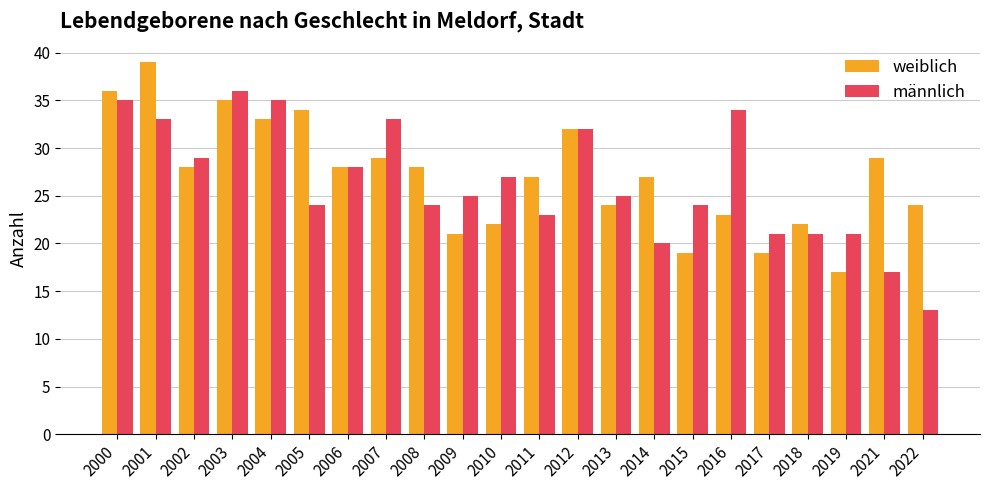

What value does the weiblich series have at 2008?

28